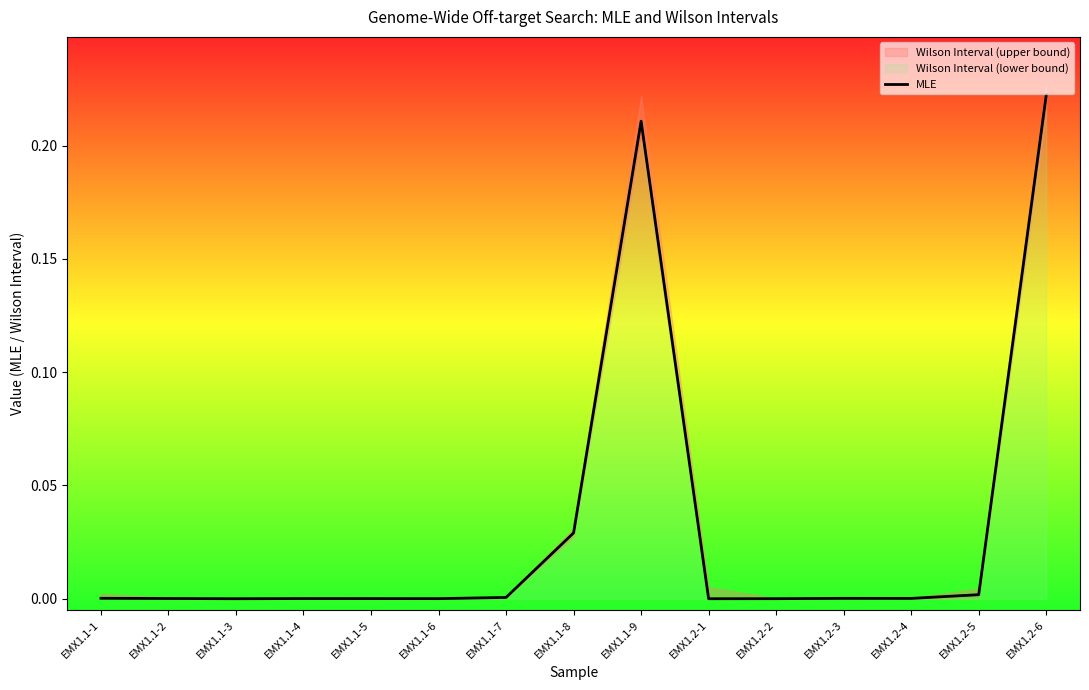

True or false: there are more than 1 points higher than both neighbors.

True